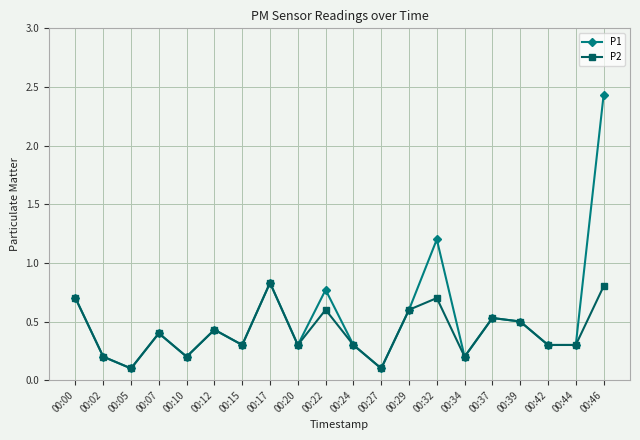

At which category does the chart reach its peak across all series?

00:46